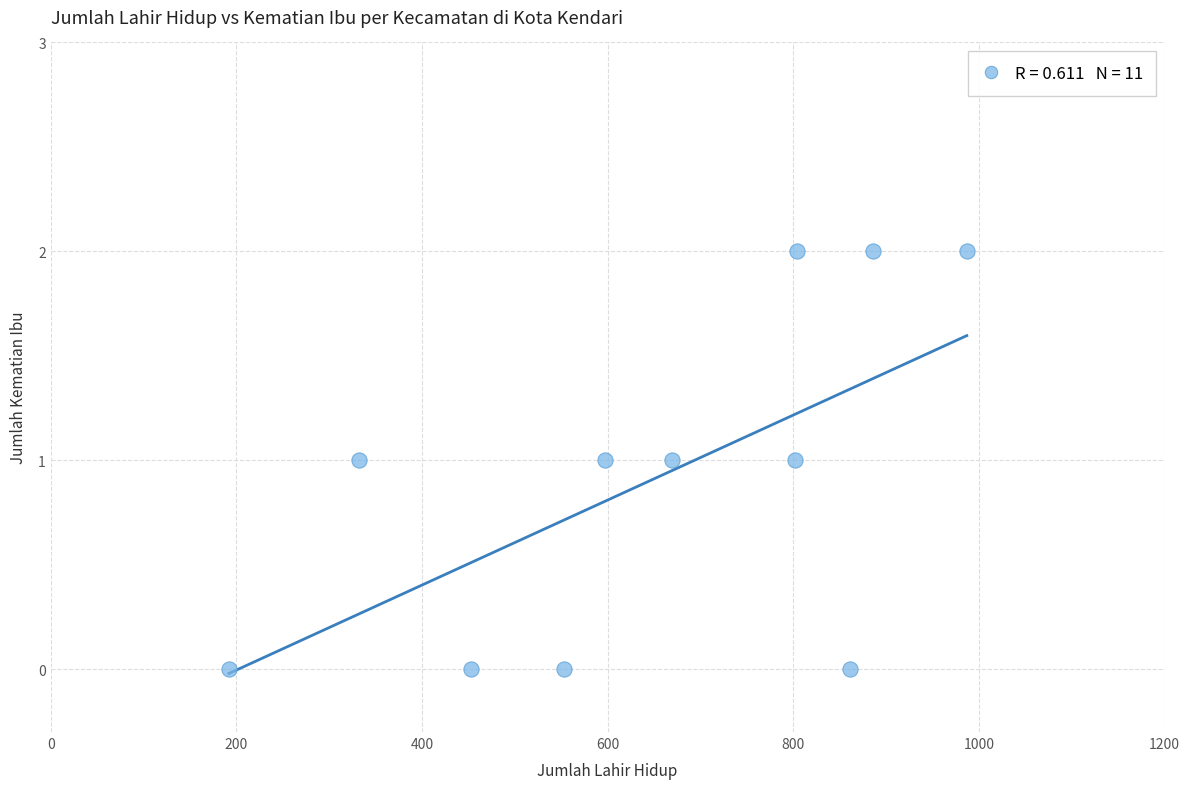

What is the average X value?

649